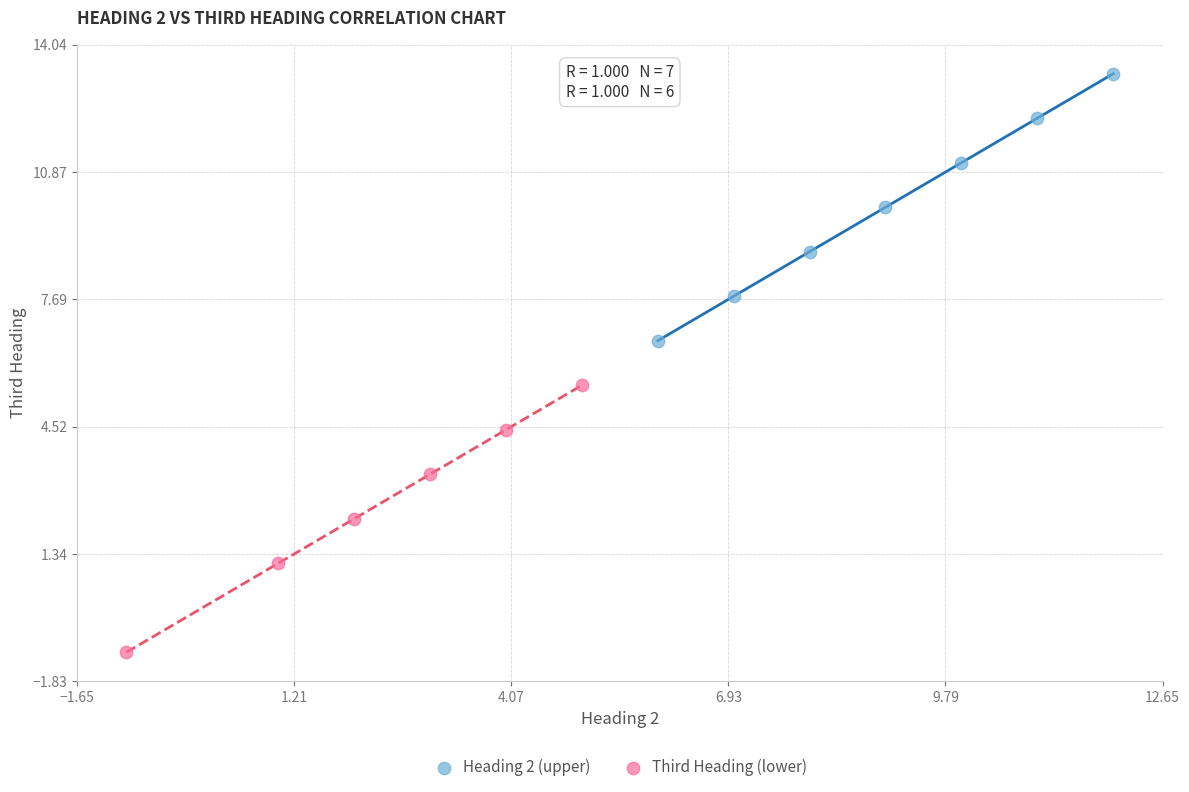

Which series reaches the maximum Y coordinate?

Heading 2 (upper)